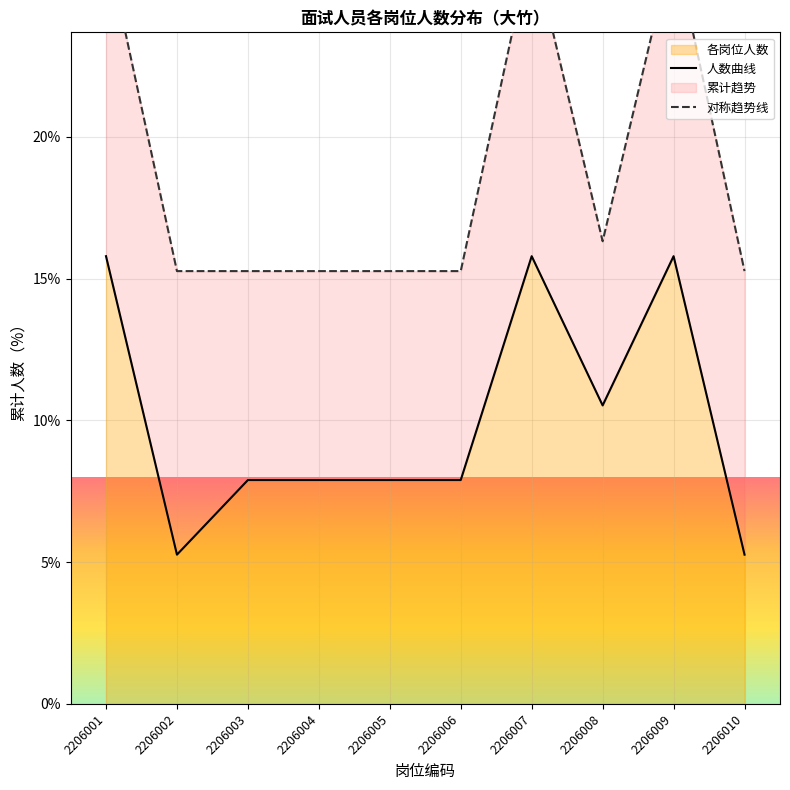

True or false: 人数曲线 has more than 1 interior local peaks.

True